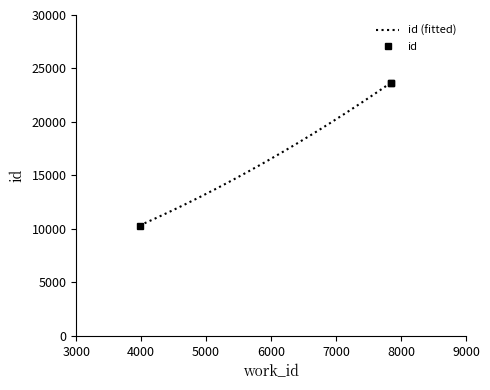

How many data points are less than 23662?

1